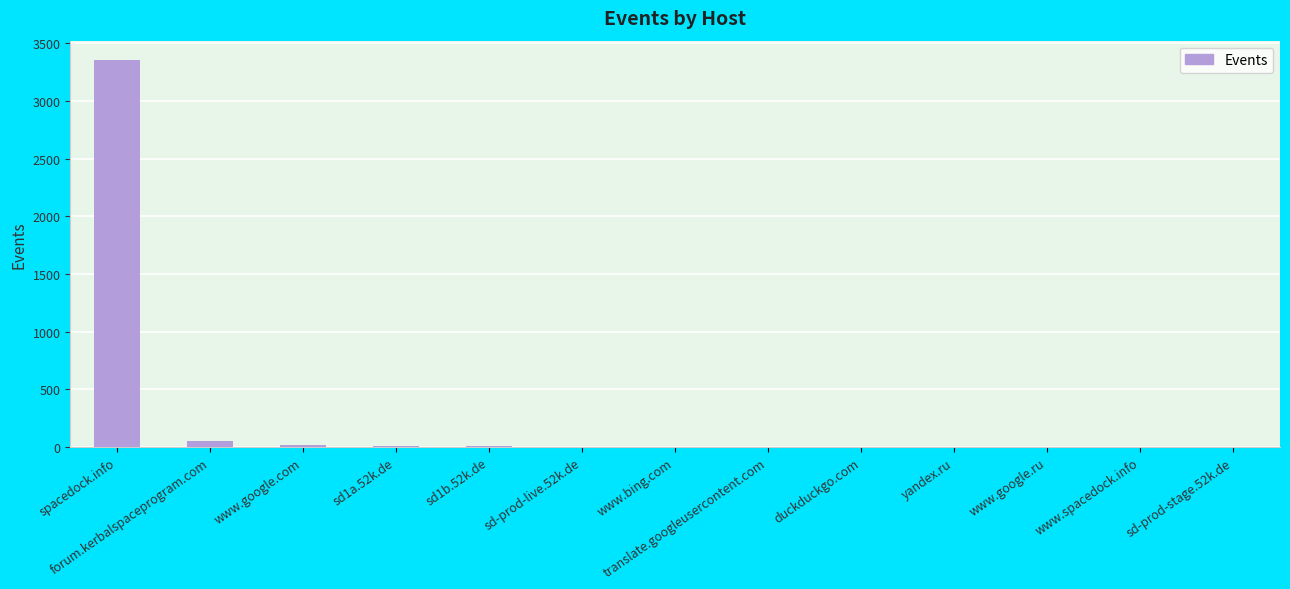

Approximately how many times larger is the value at sd1b.52k.de compared to www.google.ru?

6.0